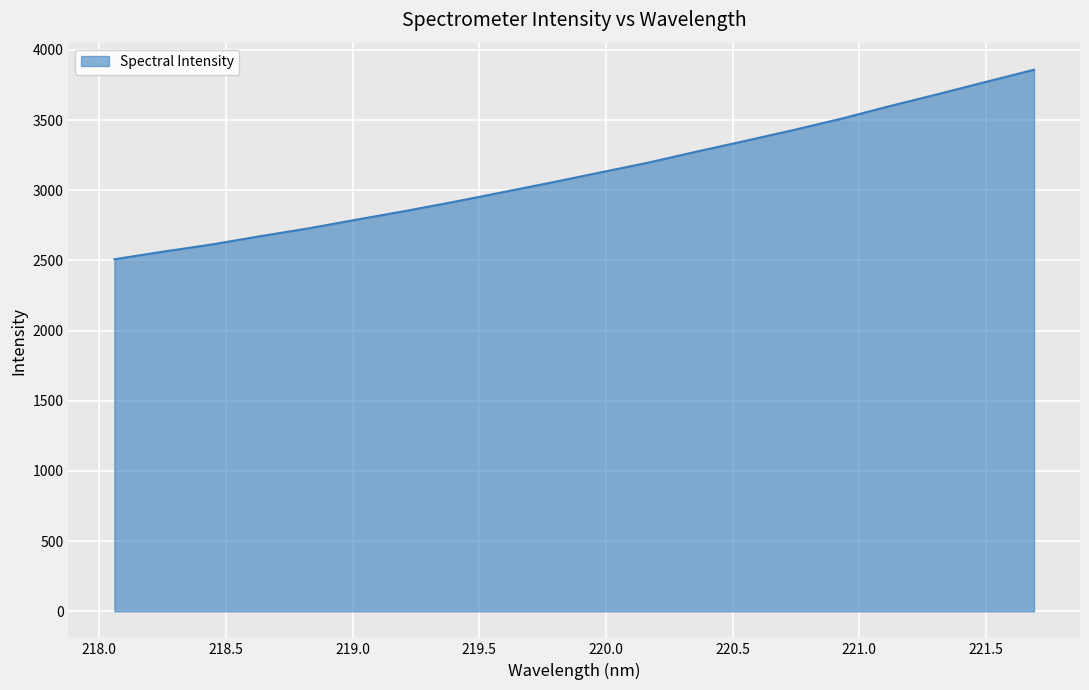

What is the greatest value displayed?

3859.1